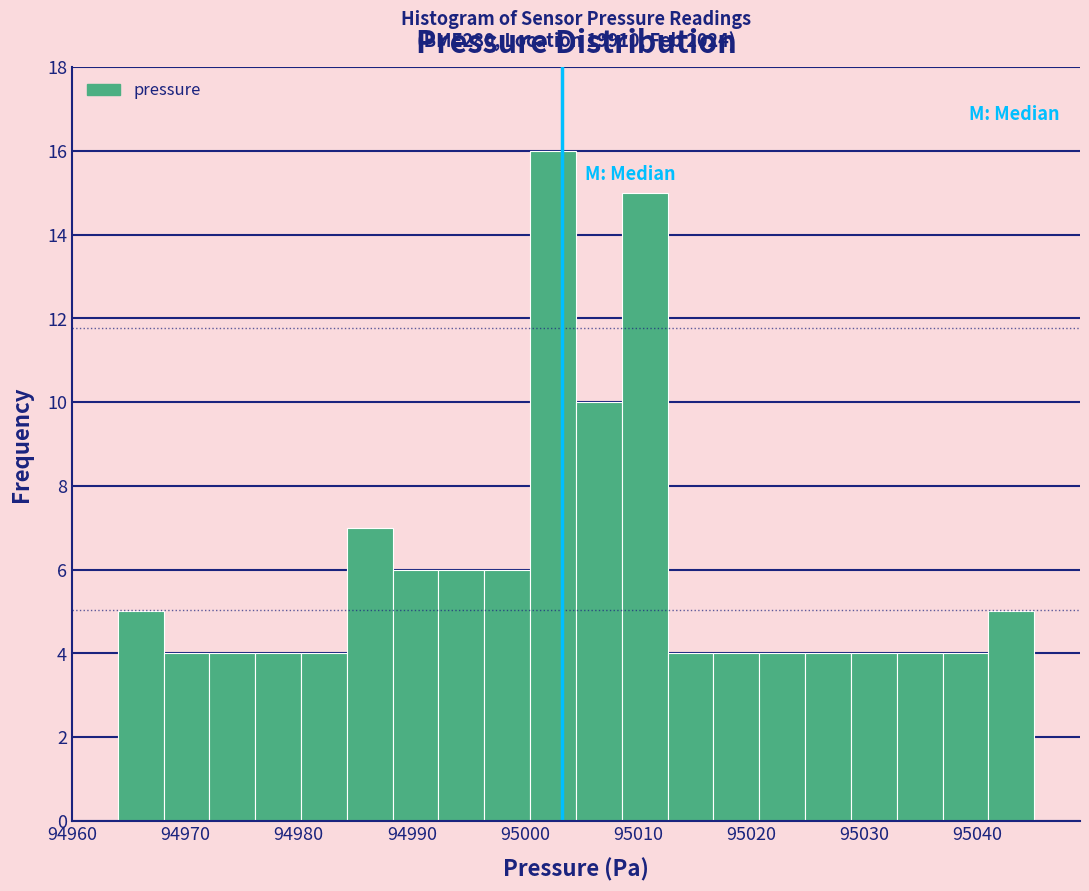

Over which range of the x-axis is the bar tallest?

95000 to 95005